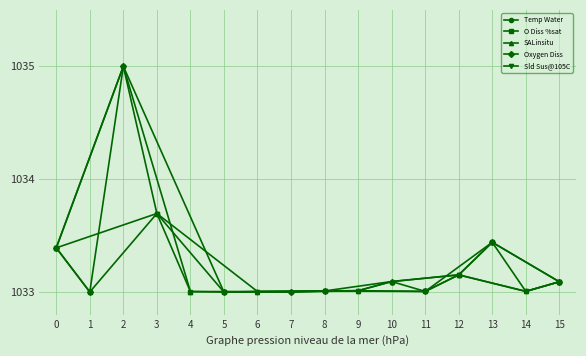

The Temp Water series shows 1033.1 at 10. True or false?

True